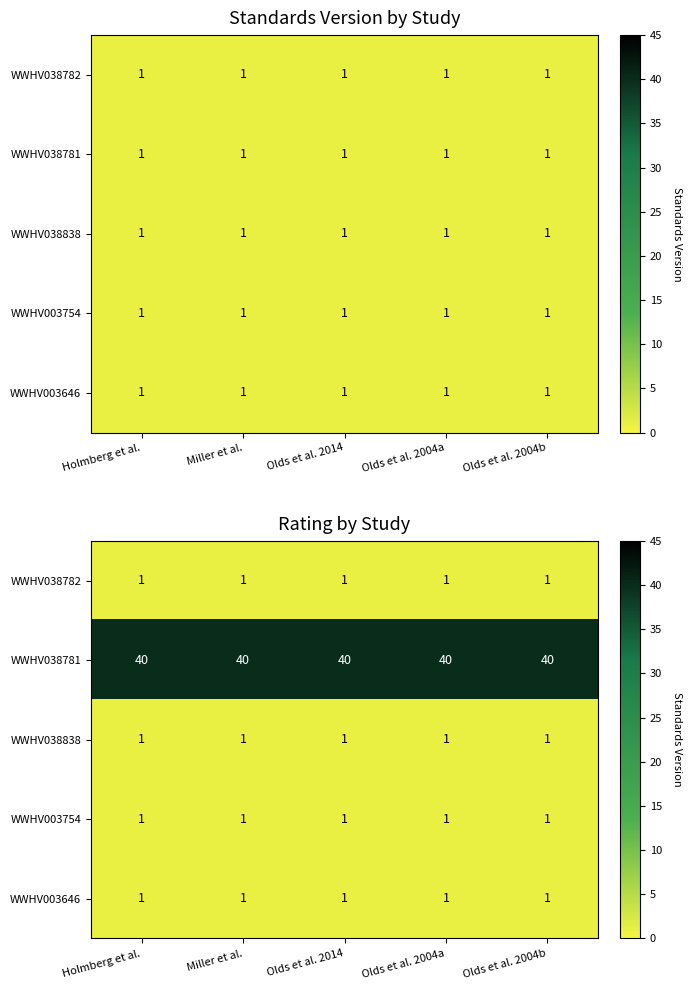

What is the sum of all WWHV038781 values?

200